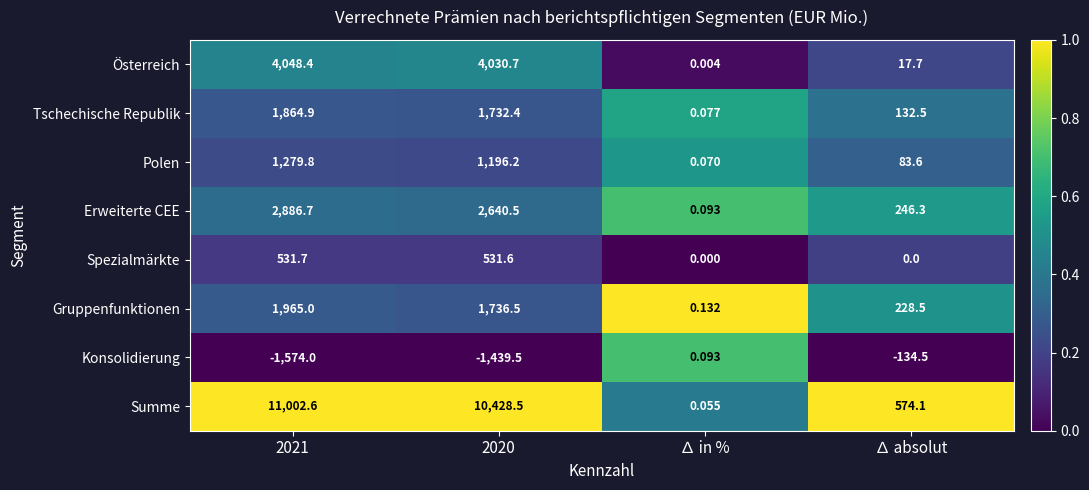

Which category has the lowest value in the Polen series?

∆ in %